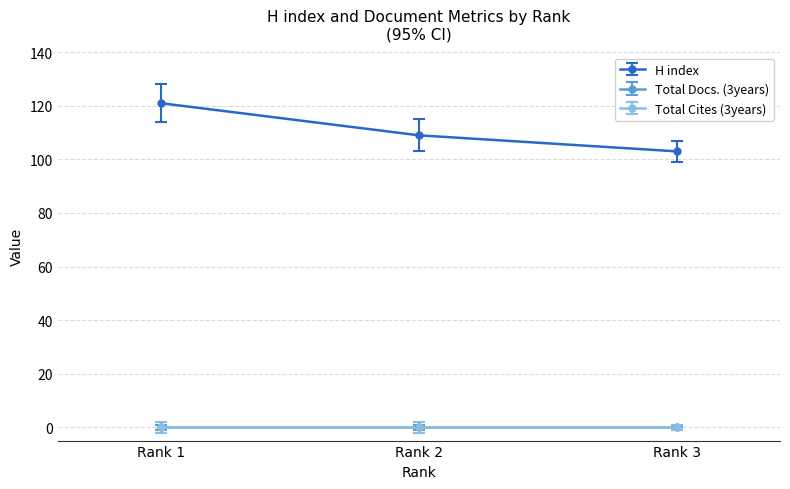

At which category is the sum across all series the highest?

Rank 1